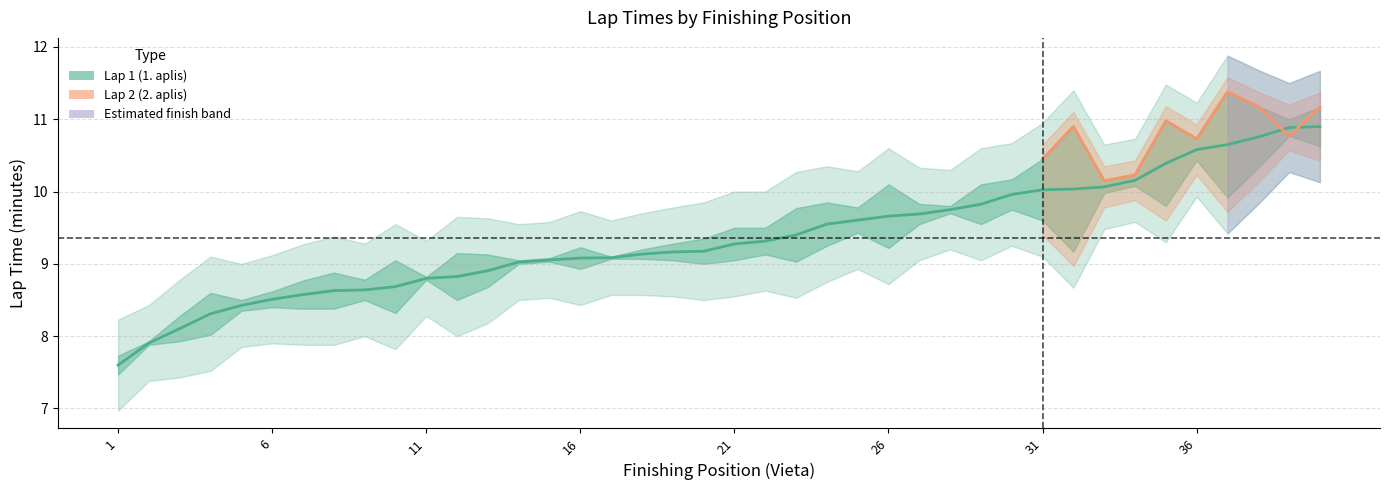

True or false: the data shows 7.6 at 1.

True